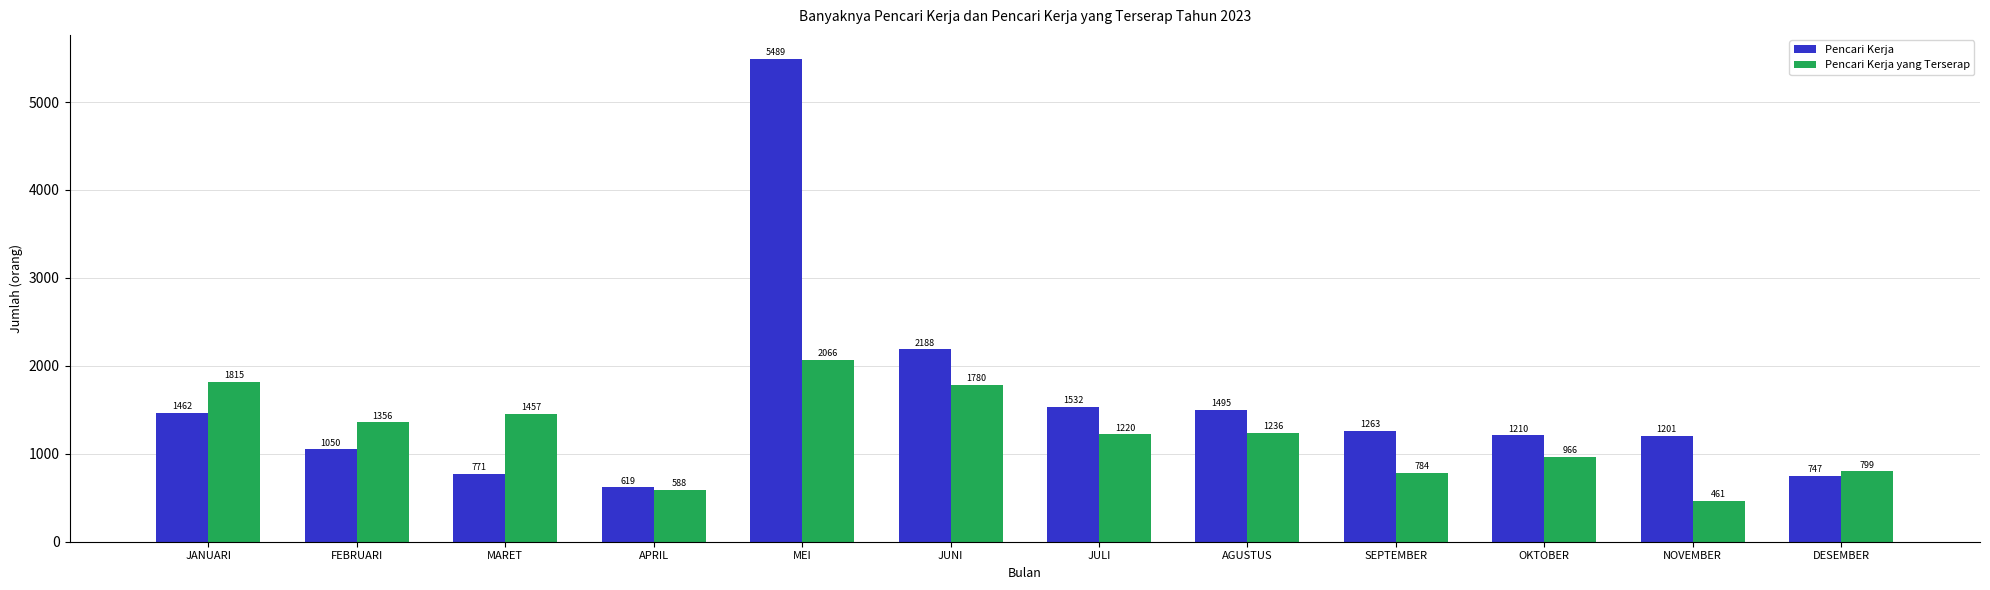

At JUNI, list the series in order from smallest to largest.

Pencari Kerja yang Terserap, Pencari Kerja